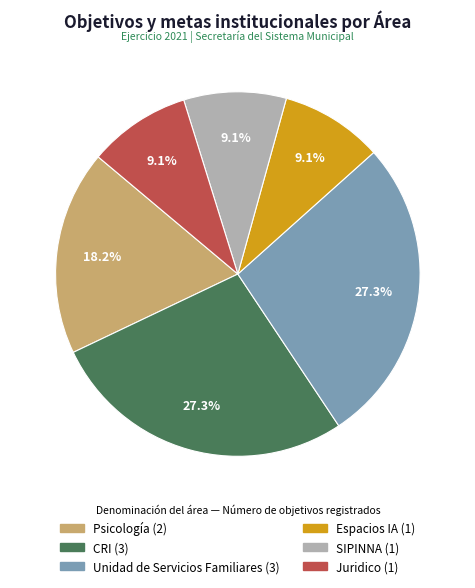

Approximately how many times larger is the value at Espacios IA compared to Unidad de Servicios Familiares?

0.3